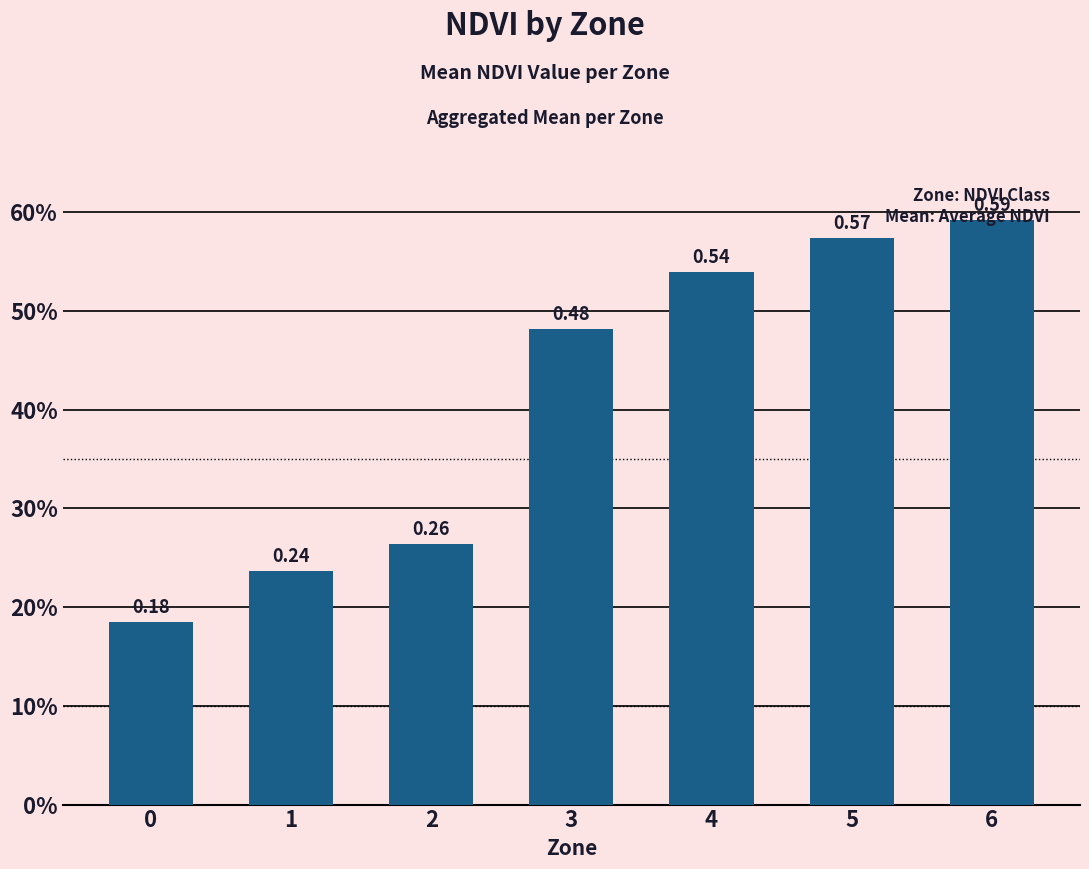

What is the approximate value at 2?

0.3